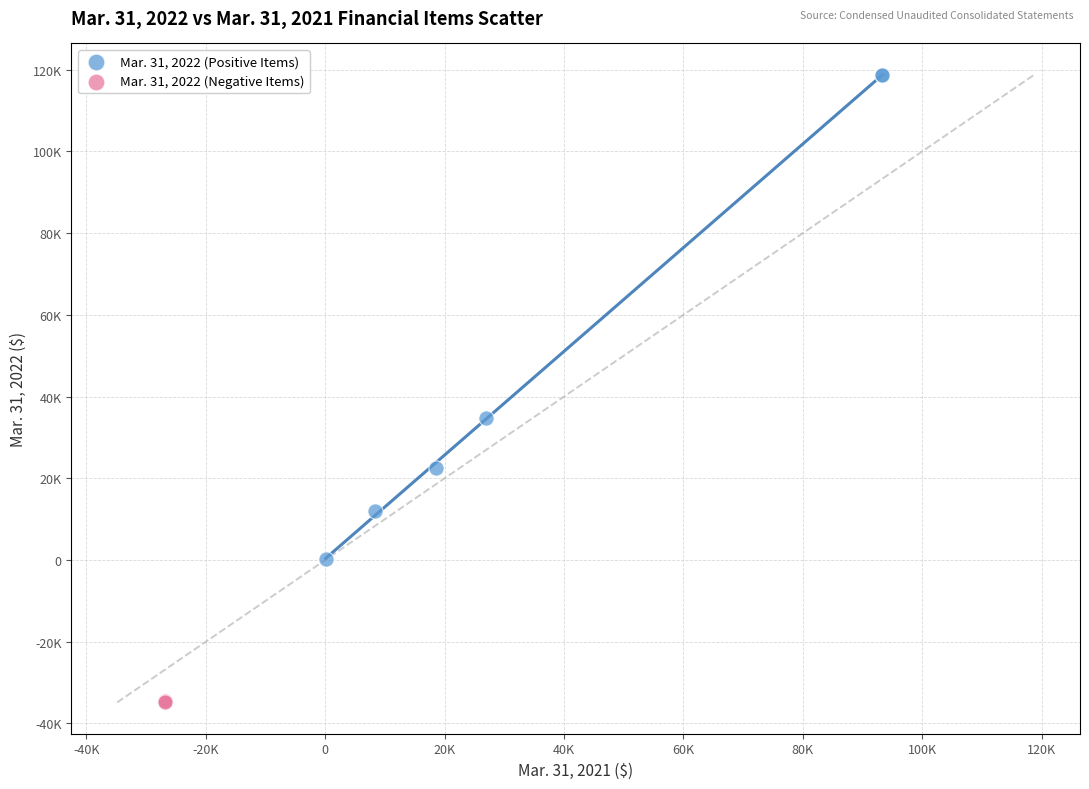

What are all the series names shown in the legend?

Mar. 31, 2022 (Positive Items), Mar. 31, 2022 (Negative Items)